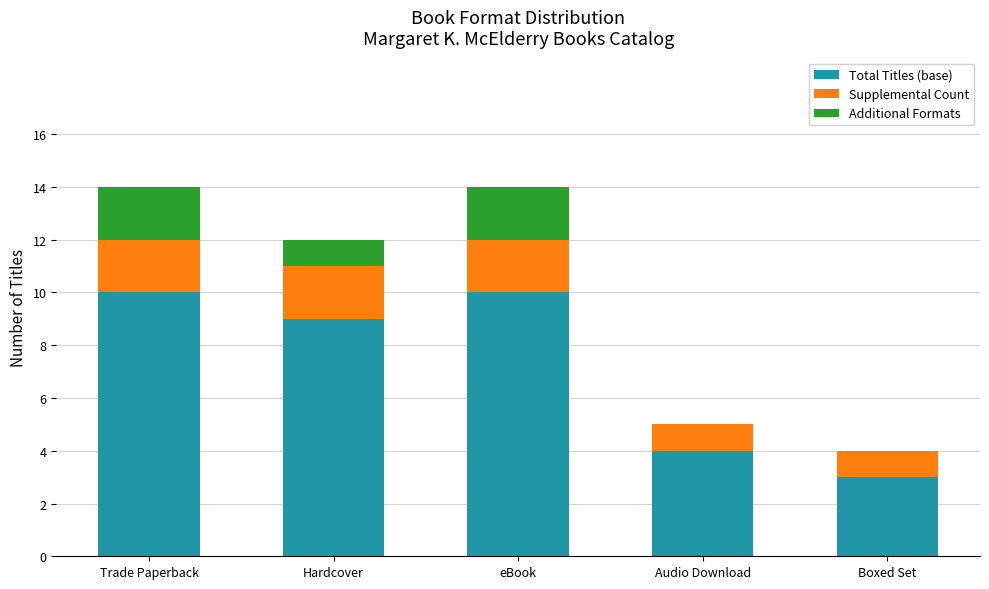

Are the bars horizontal?

No